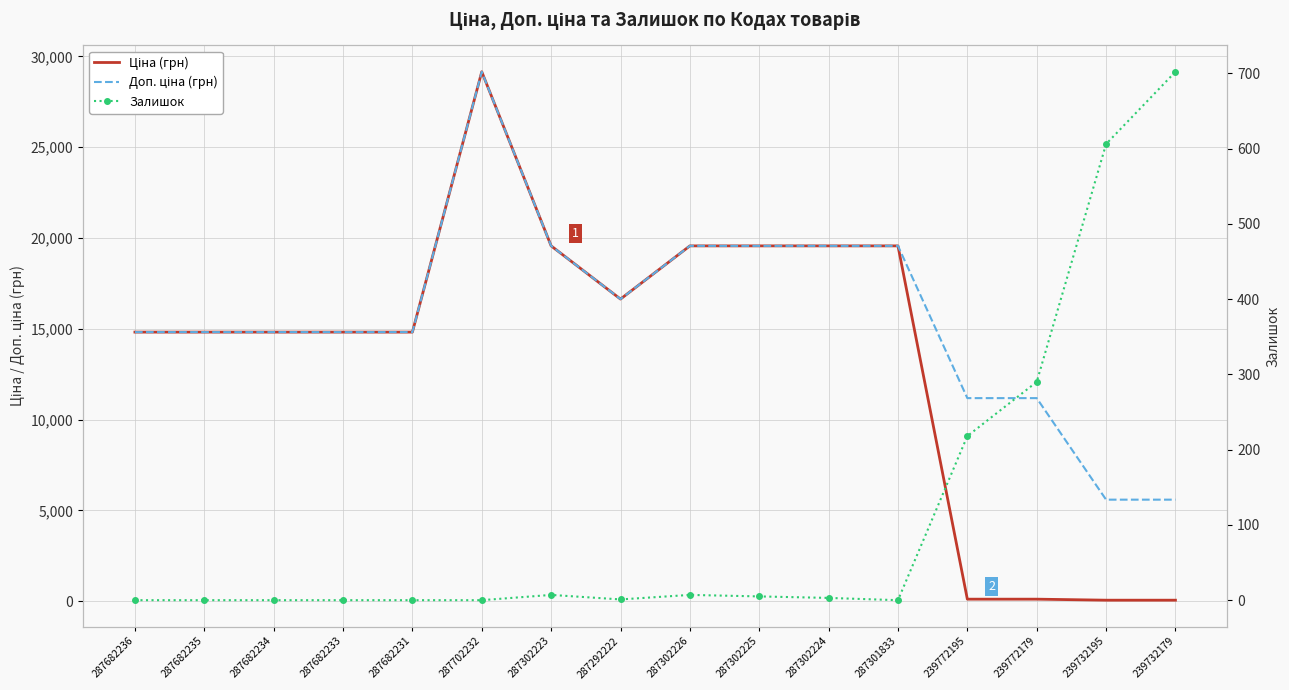

In Ціна (грн), how many points are higher than both neighbors (excluding endpoints)?

1